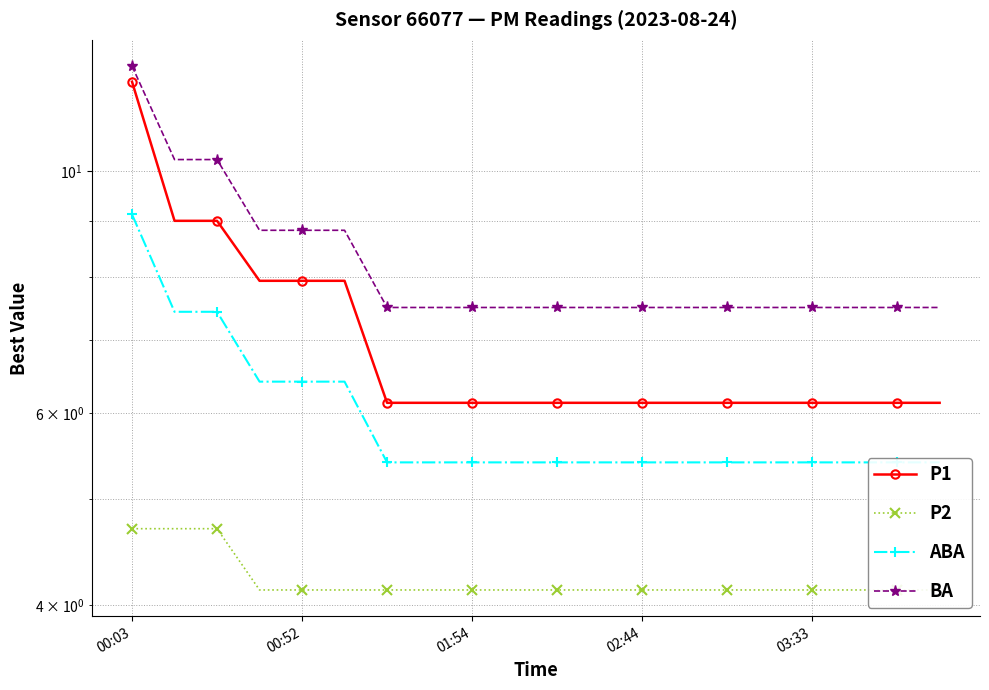

The value of ABA at 13 is 5.4. True or false?

True